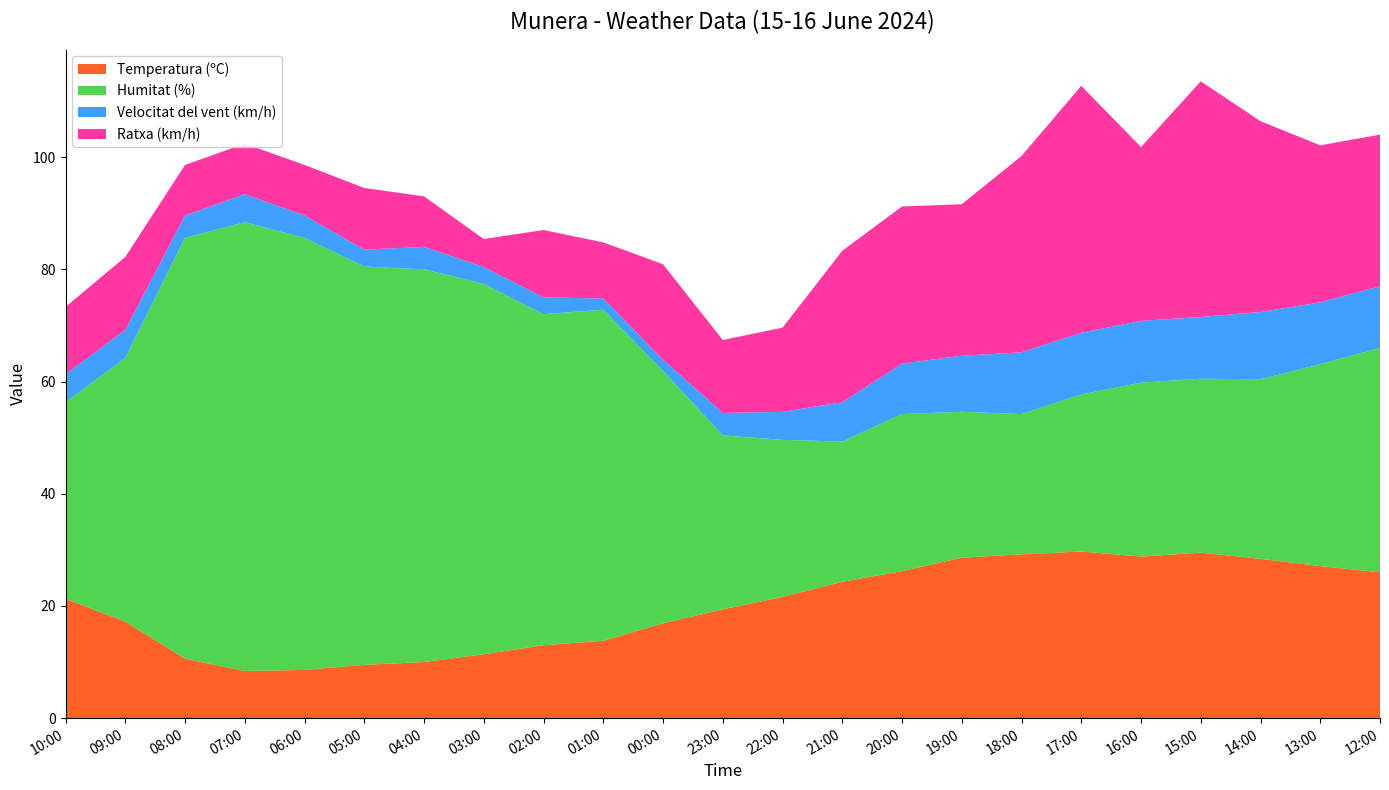

Reading left to right, extract all data points from this chart.

Temperatura (ºC): 10:00=21.3	09:00=17.2	08:00=10.6	07:00=8.4	06:00=8.6	05:00=9.5	04:00=10.0	03:00=11.4	02:00=13.0	01:00=13.8	00:00=16.9	23:00=19.4	22:00=21.6	21:00=24.3	20:00=26.2	19:00=28.6	18:00=29.2	17:00=29.7	16:00=28.8	15:00=29.5	14:00=28.4	13:00=27.1	12:00=26.0
Humitat (%): 10:00=35.0	09:00=47.0	08:00=75.0	07:00=80.0	06:00=77.0	05:00=71.0	04:00=70.0	03:00=66.0	02:00=59.0	01:00=59.0	00:00=45.0	23:00=31.0	22:00=28.0	21:00=25.0	20:00=28.0	19:00=26.0	18:00=25.0	17:00=28.0	16:00=31.0	15:00=31.0	14:00=32.0	13:00=36.0	12:00=40.0
Velocitat del vent (km/h): 10:00=5.0	09:00=5.0	08:00=4.0	07:00=5.0	06:00=4.0	05:00=3.0	04:00=4.0	03:00=3.0	02:00=3.0	01:00=2.0	00:00=2.0	23:00=4.0	22:00=5.0	21:00=7.0	20:00=9.0	19:00=10.0	18:00=11.0	17:00=11.0	16:00=11.0	15:00=11.0	14:00=12.0	13:00=11.0	12:00=11.0
Ratxa (km/h): 10:00=12.0	09:00=13.0	08:00=9.0	07:00=9.0	06:00=9.0	05:00=11.0	04:00=9.0	03:00=5.0	02:00=12.0	01:00=10.0	00:00=17.0	23:00=13.0	22:00=15.0	21:00=27.0	20:00=28.0	19:00=27.0	18:00=35.0	17:00=44.0	16:00=31.0	15:00=42.0	14:00=34.0	13:00=28.0	12:00=27.0